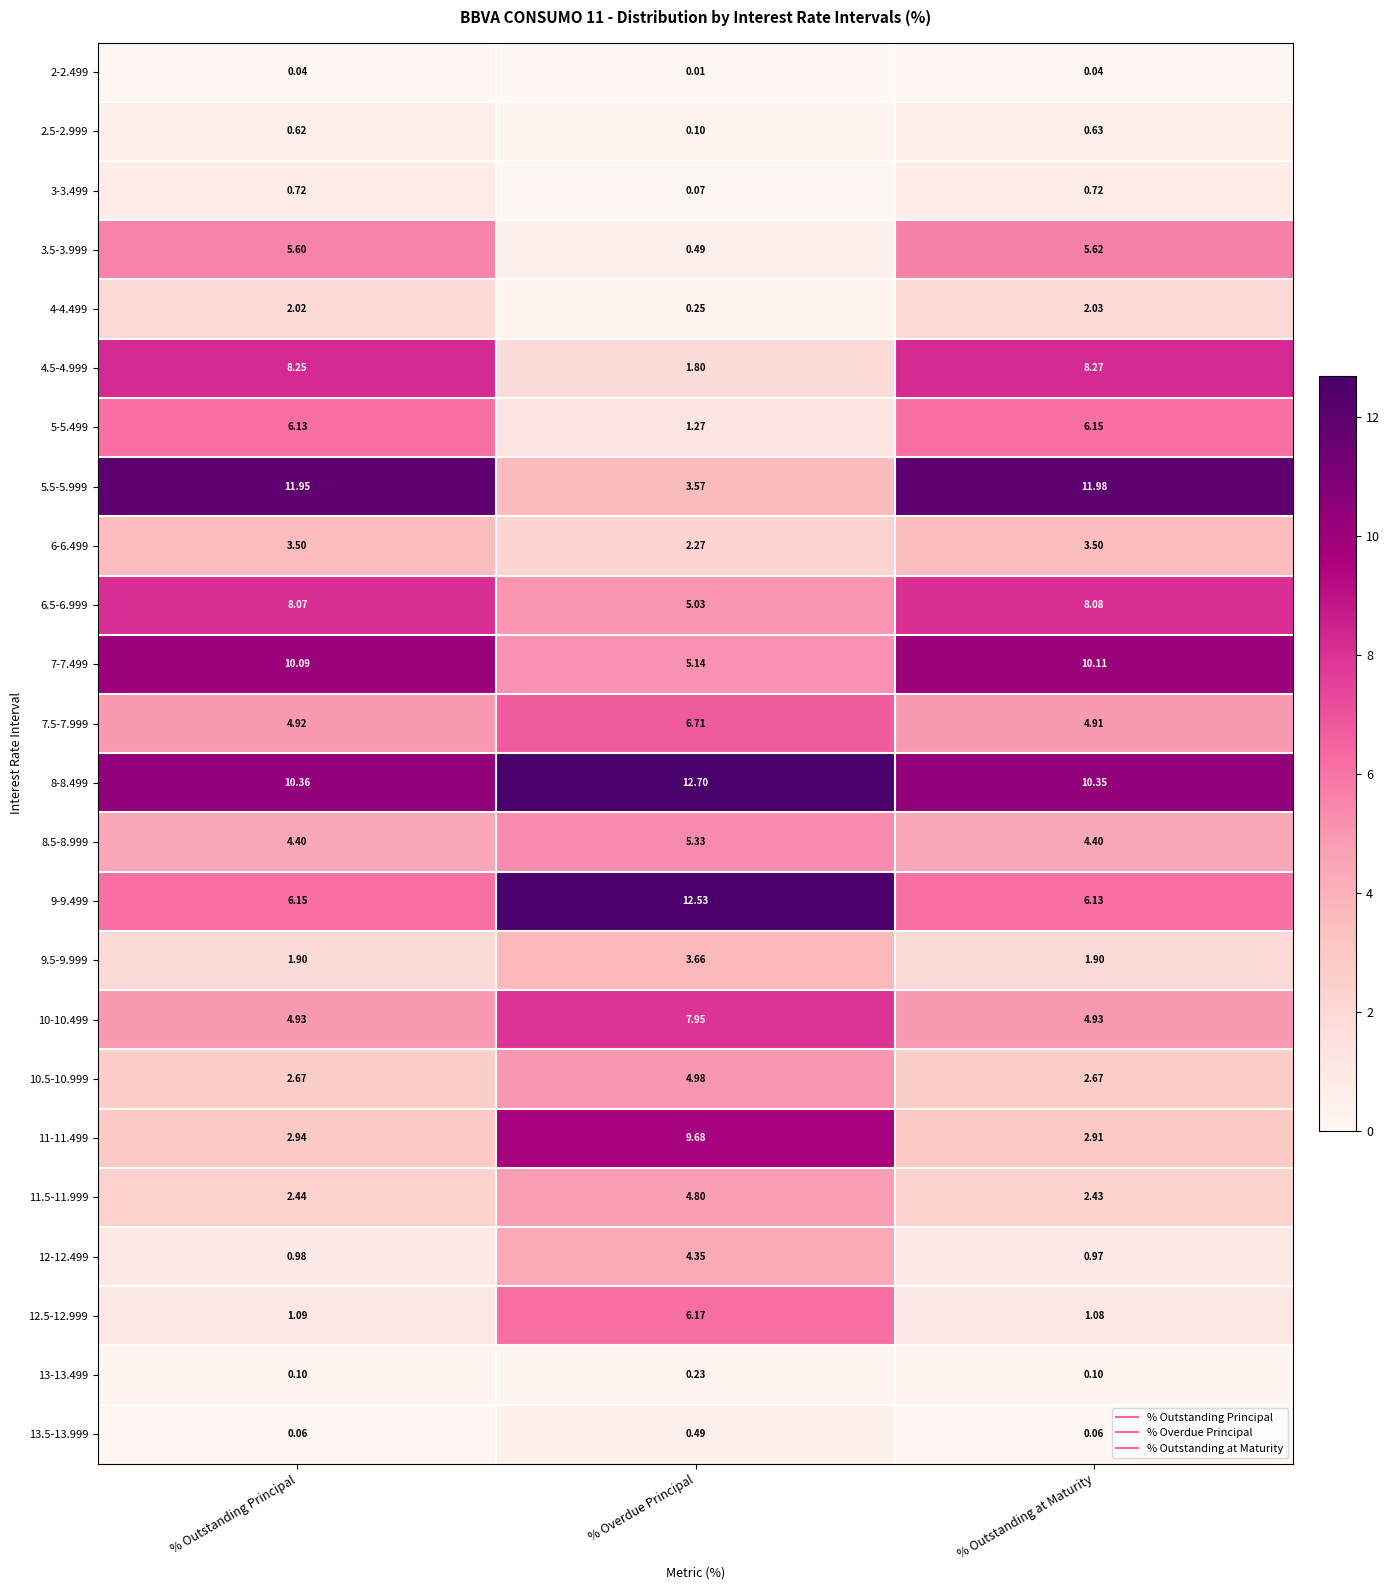

At which label is 4.5-4.999 closest to 5?

% Overdue Principal